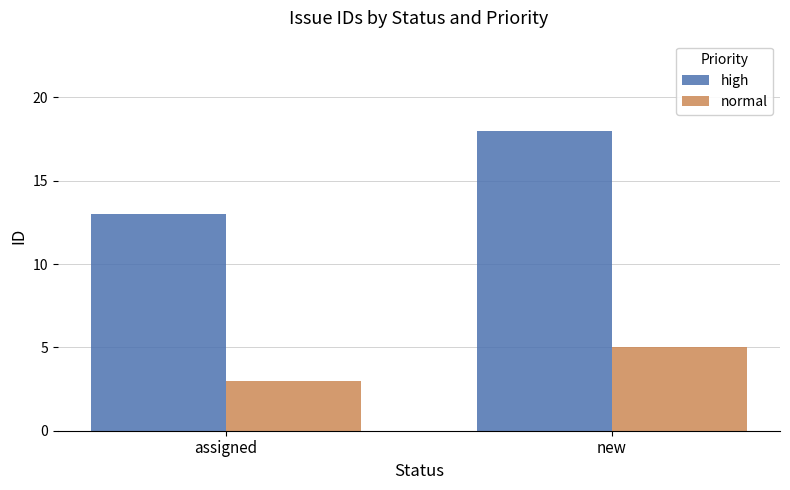

Rank the series by their maximum value, from highest to lowest.

high, normal